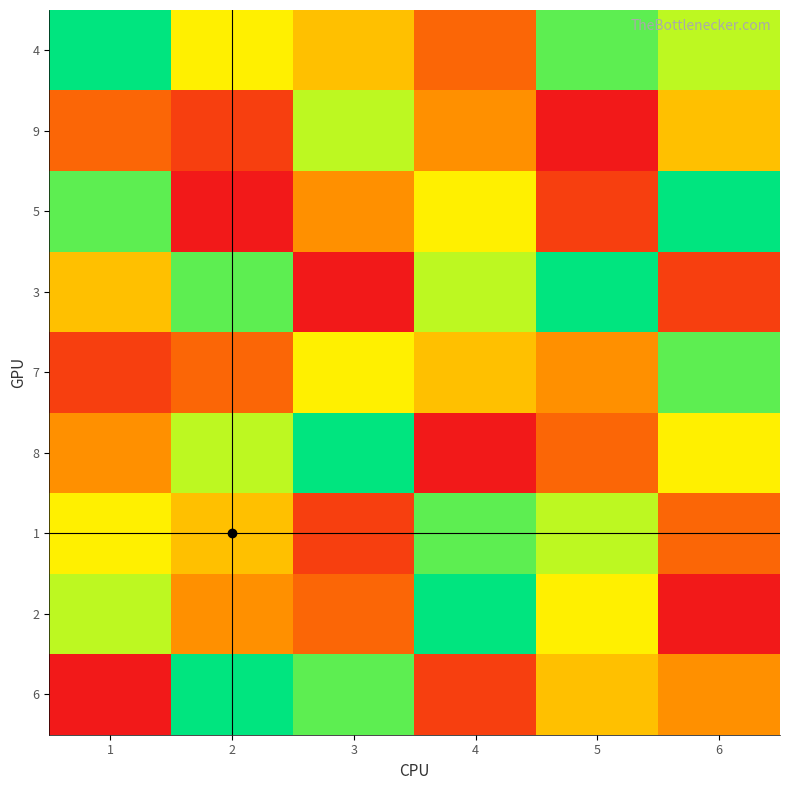

Reading left to right, what are all the values shown in this chart?

4: 1=9	2=6	3=5	4=3	5=8	6=7
9: 1=3	2=2	3=7	4=4	5=1	6=5
5: 1=8	2=1	3=4	4=6	5=2	6=9
3: 1=5	2=8	3=1	4=7	5=9	6=2
7: 1=2	2=3	3=6	4=5	5=4	6=8
8: 1=4	2=7	3=9	4=1	5=3	6=6
1: 1=6	2=5	3=2	4=8	5=7	6=3
2: 1=7	2=4	3=3	4=9	5=6	6=1
6: 1=1	2=9	3=8	4=2	5=5	6=4